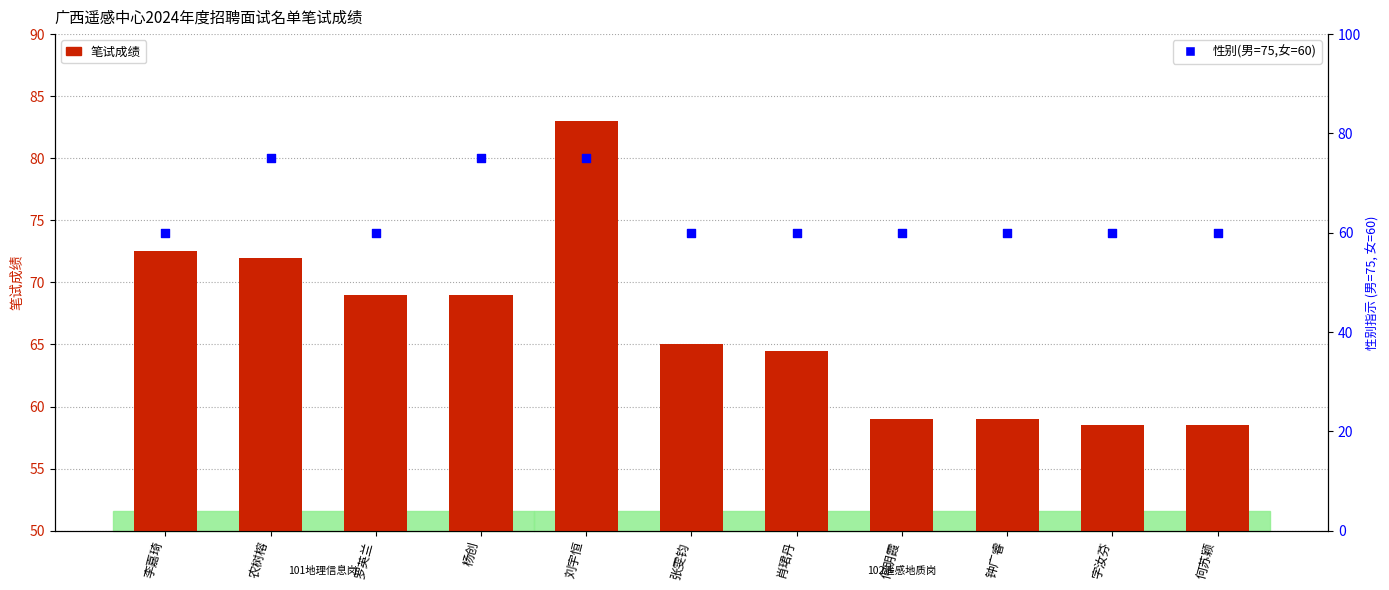

What is the total value across all series at 张雯钧?

125.0